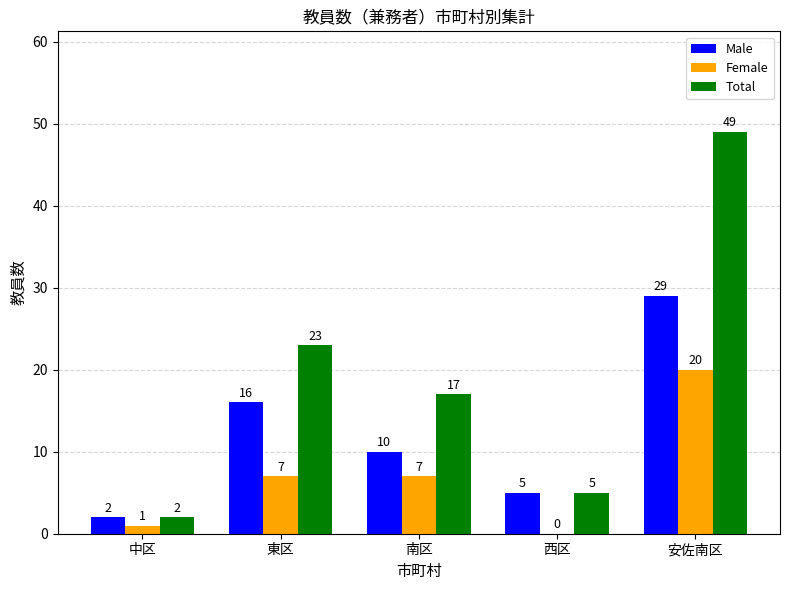

The value of Male at 安佐南区 is 29. True or false?

True